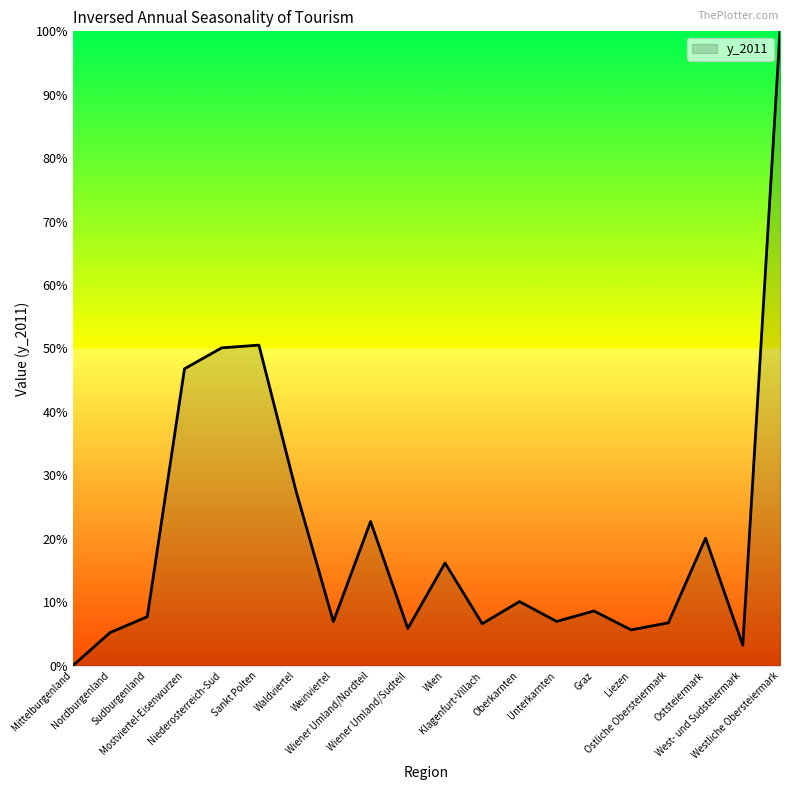

What position from the right is Westliche Obersteiermark?

1